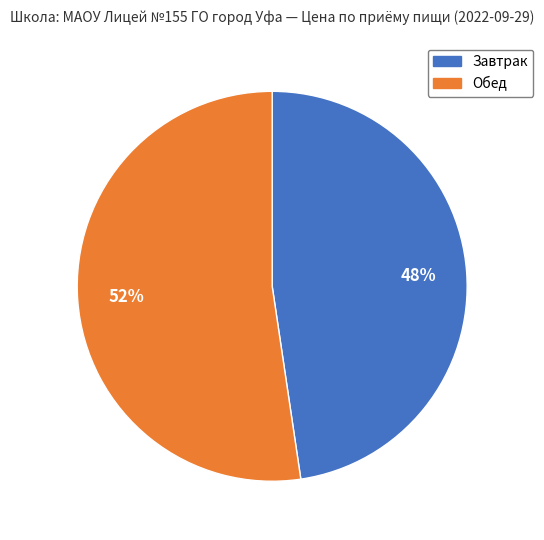

Rank the categories by value from lowest to highest.

Завтрак, Обед